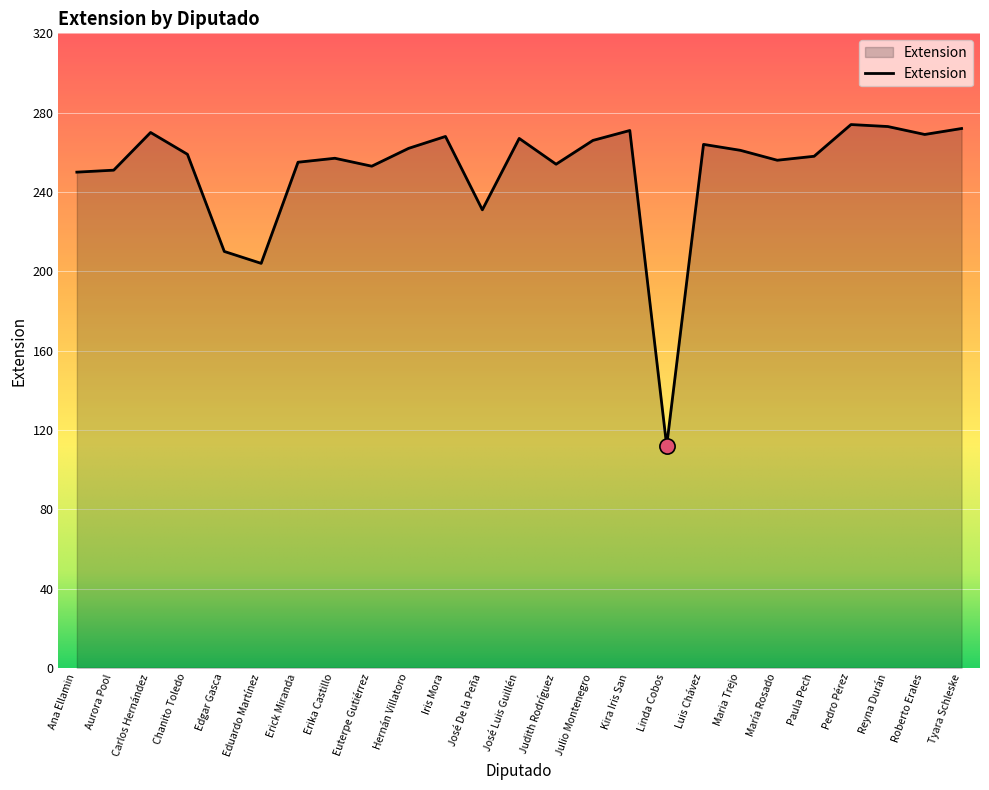

What is the change in value from Maria Trejo to María Rosado?

-5